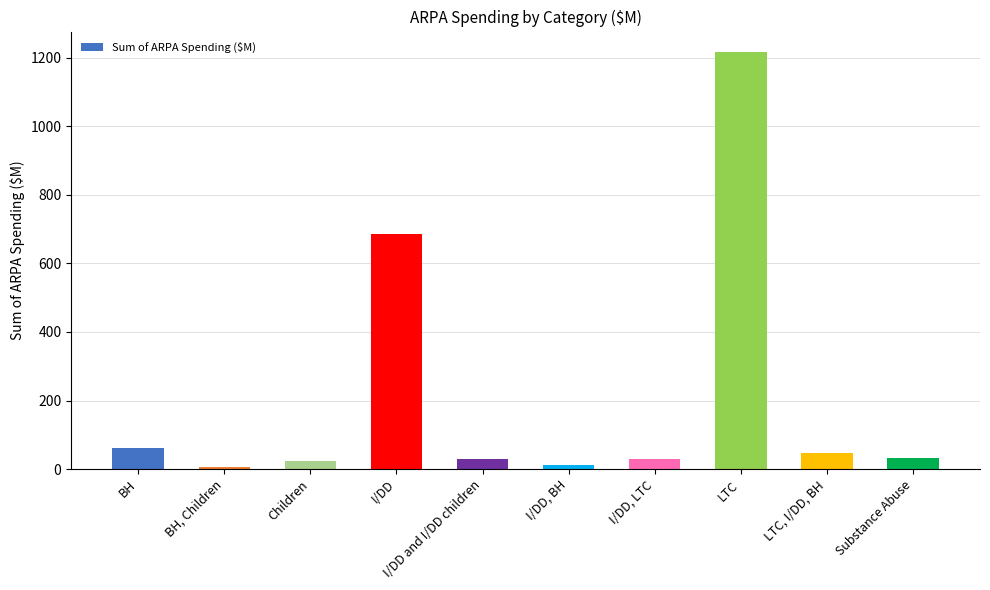

What is the approximate value at I/DD?

686.8